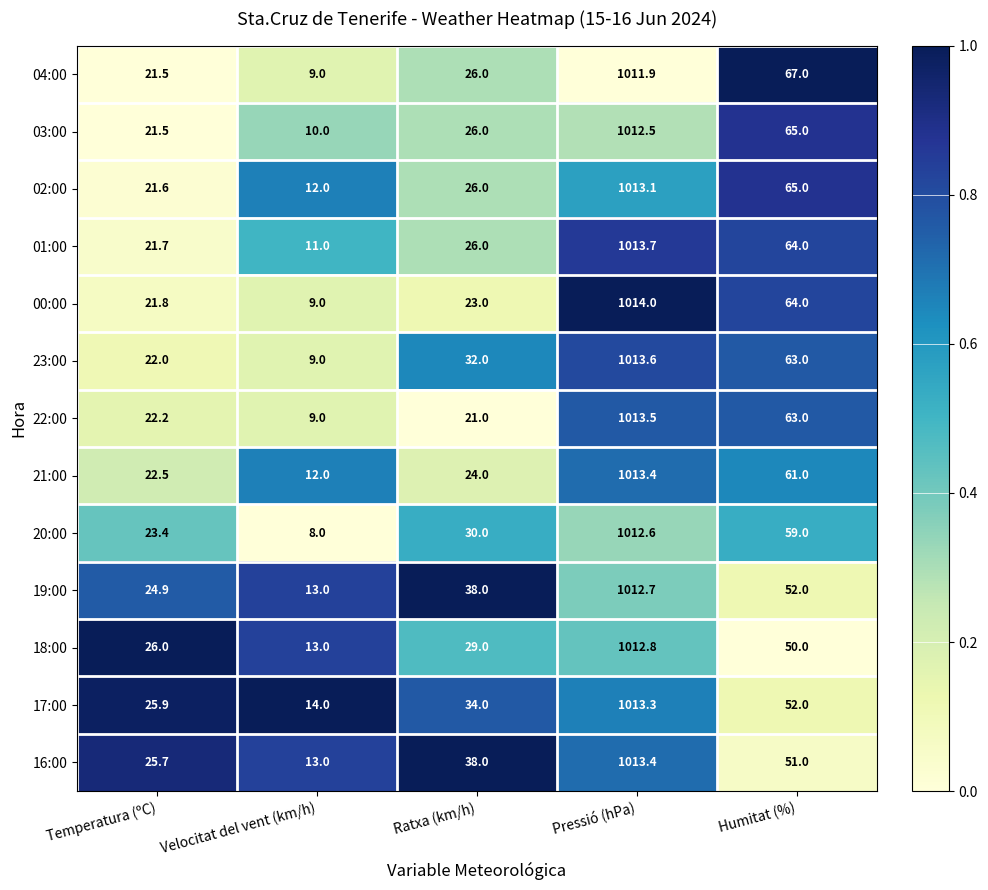

Is it true that 23:00 equals 32.0 at Humitat (%)?

False